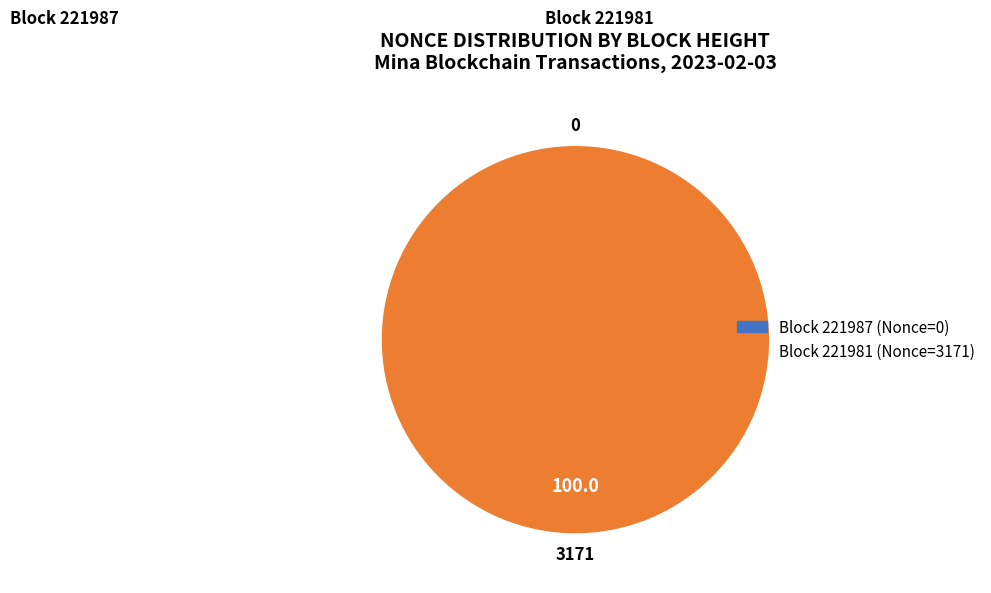

Does 221987 account for over 50% of the chart?

No